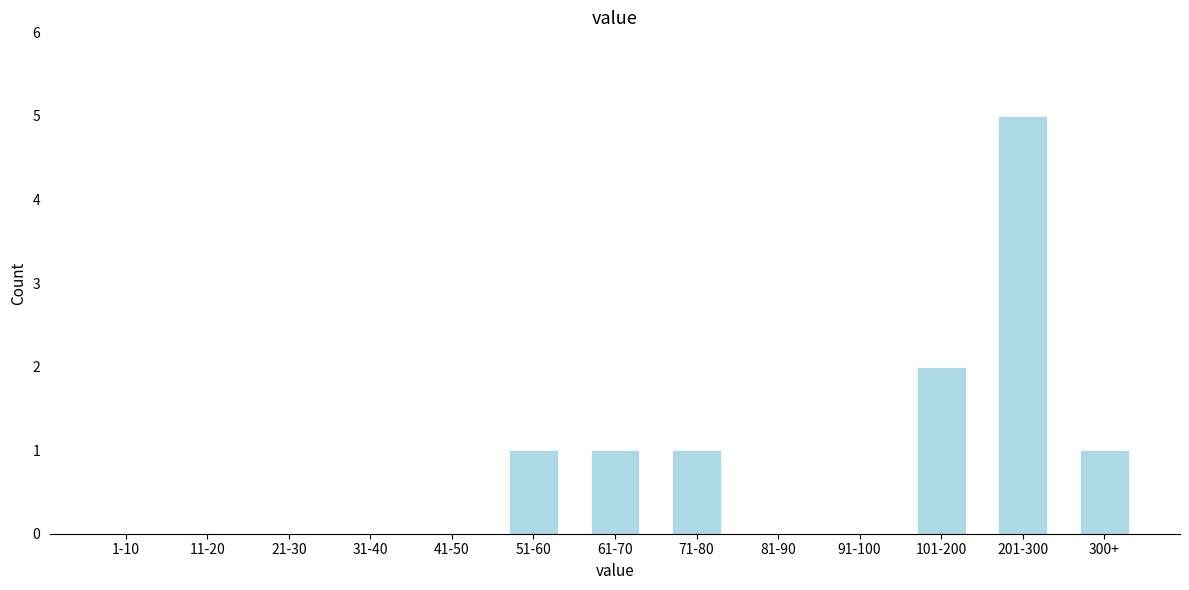

Reading left to right, transcribe all the data shown in this chart.

1-10=0	11-20=0	21-30=0	31-40=0	41-50=0	51-60=1	61-70=1	71-80=1	81-90=0	91-100=0	101-200=2	201-300=5	300+=1